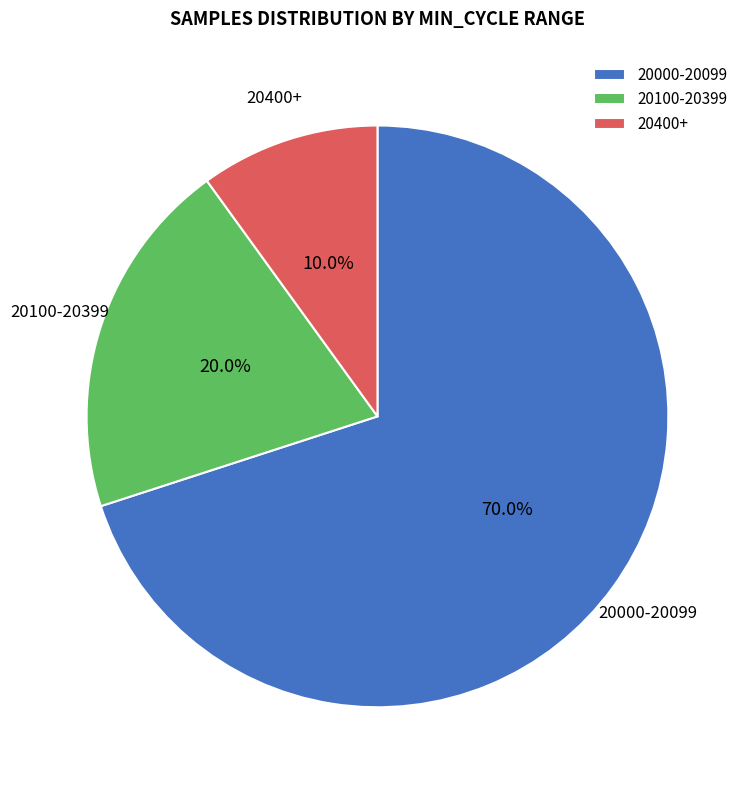

Count the number of slices in the pie.

3